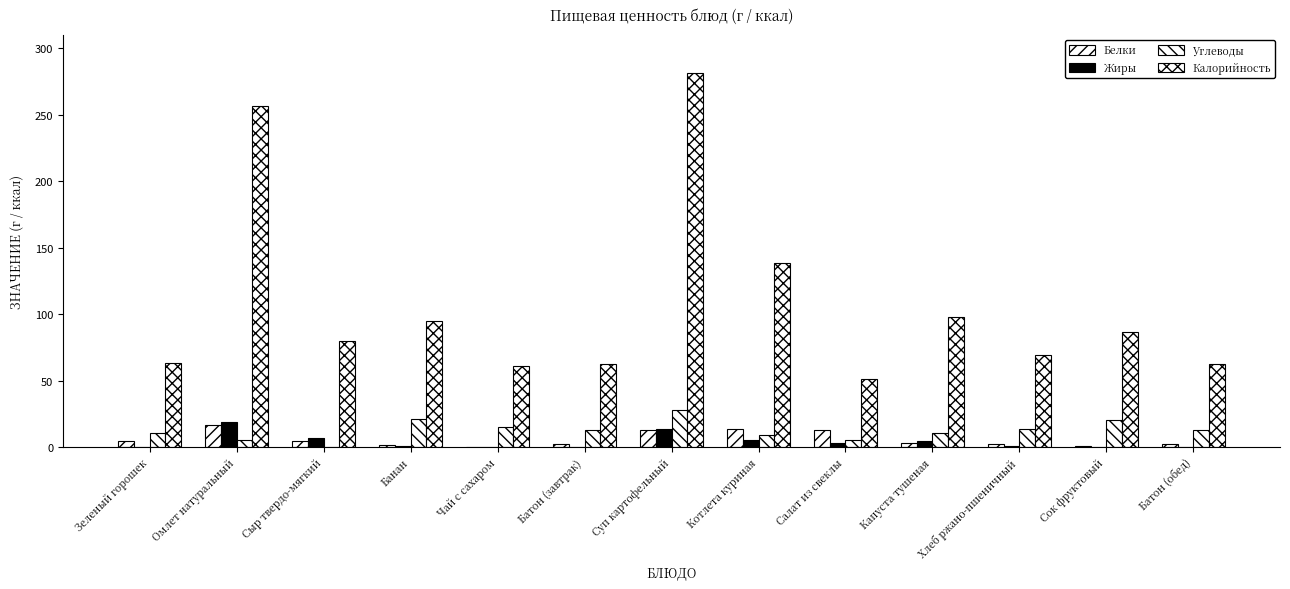

Between Банан and Котлета куриная, which series saw the biggest shift?

Калорийность